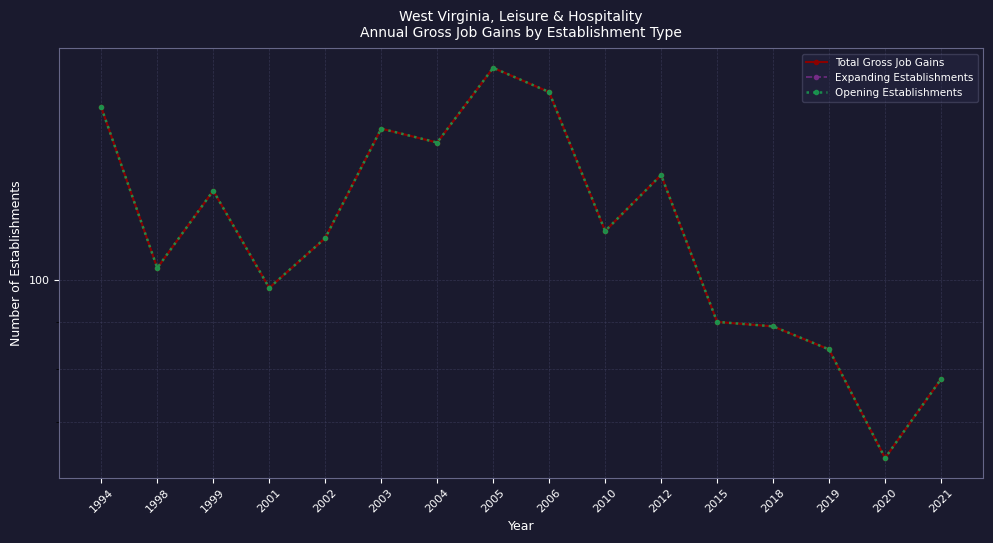

True or false: Expanding Establishments and Total Gross Job Gains cross at least once.

False